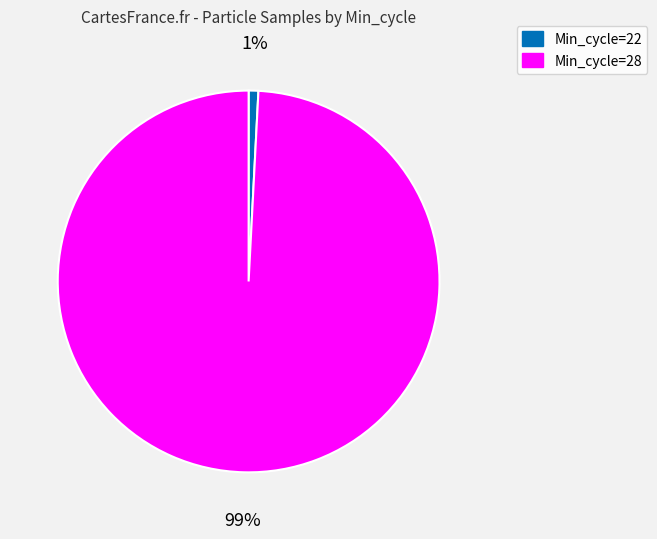

Is there any slice that represents more than half of the pie?

Yes